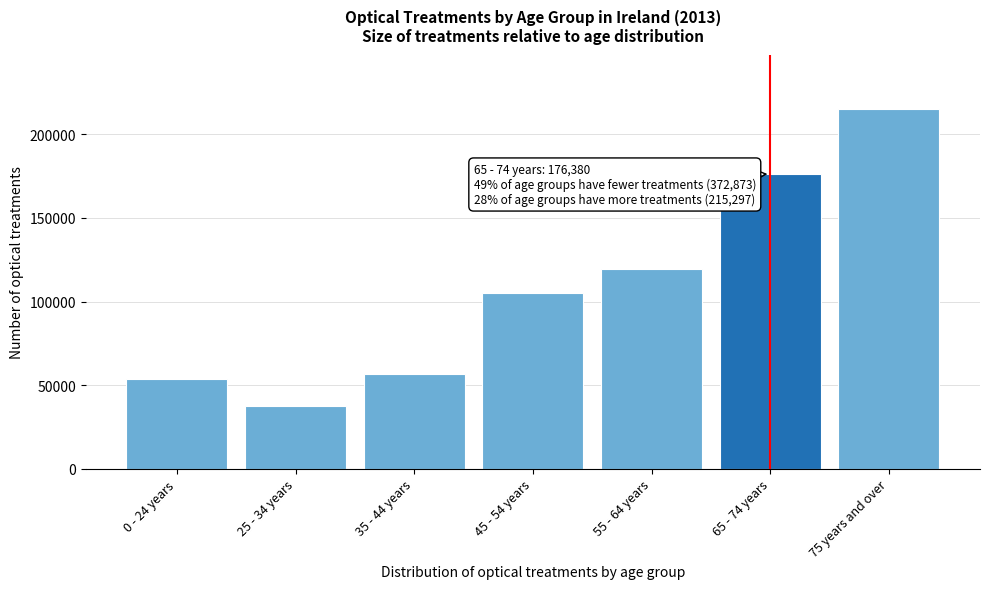

Reading left to right, extract all data points from this chart.

53875	37625	56620	105345	119408	176380	215297